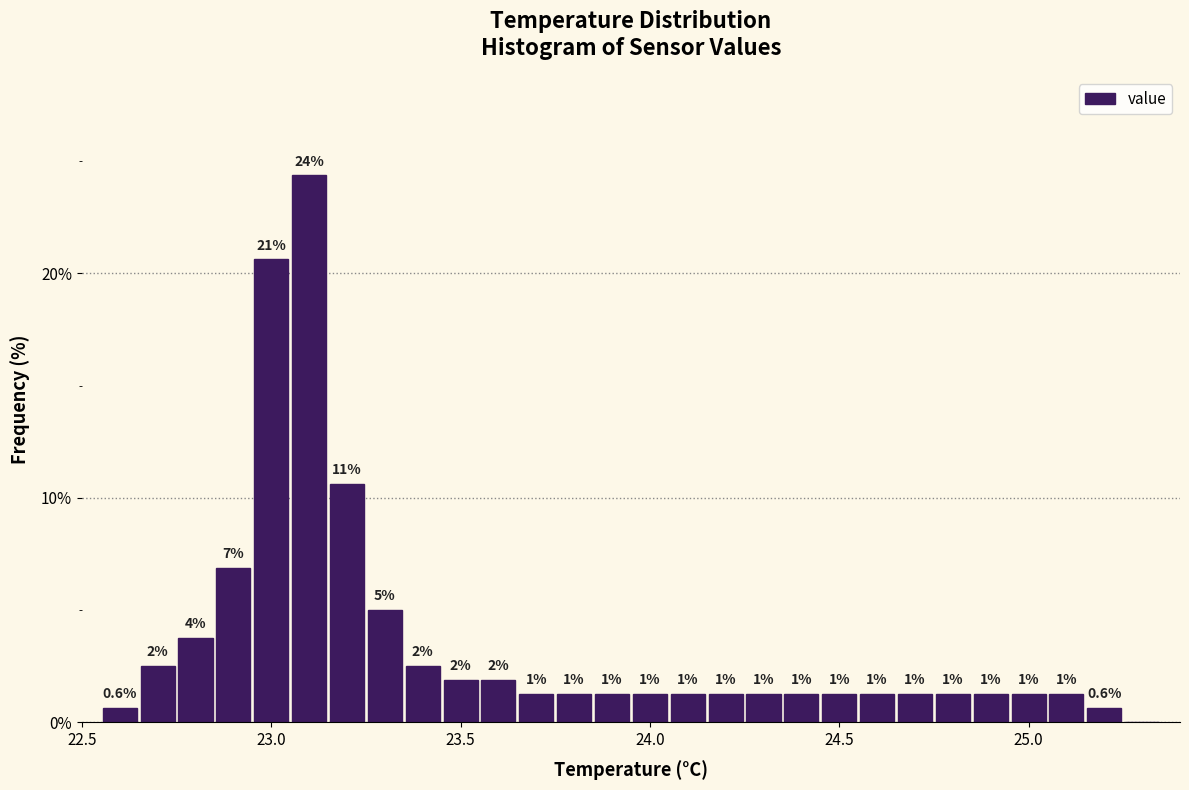

Around what value on the x-axis is the tallest bar? Give the approximate position of its centre, as read against the axis.

23.10